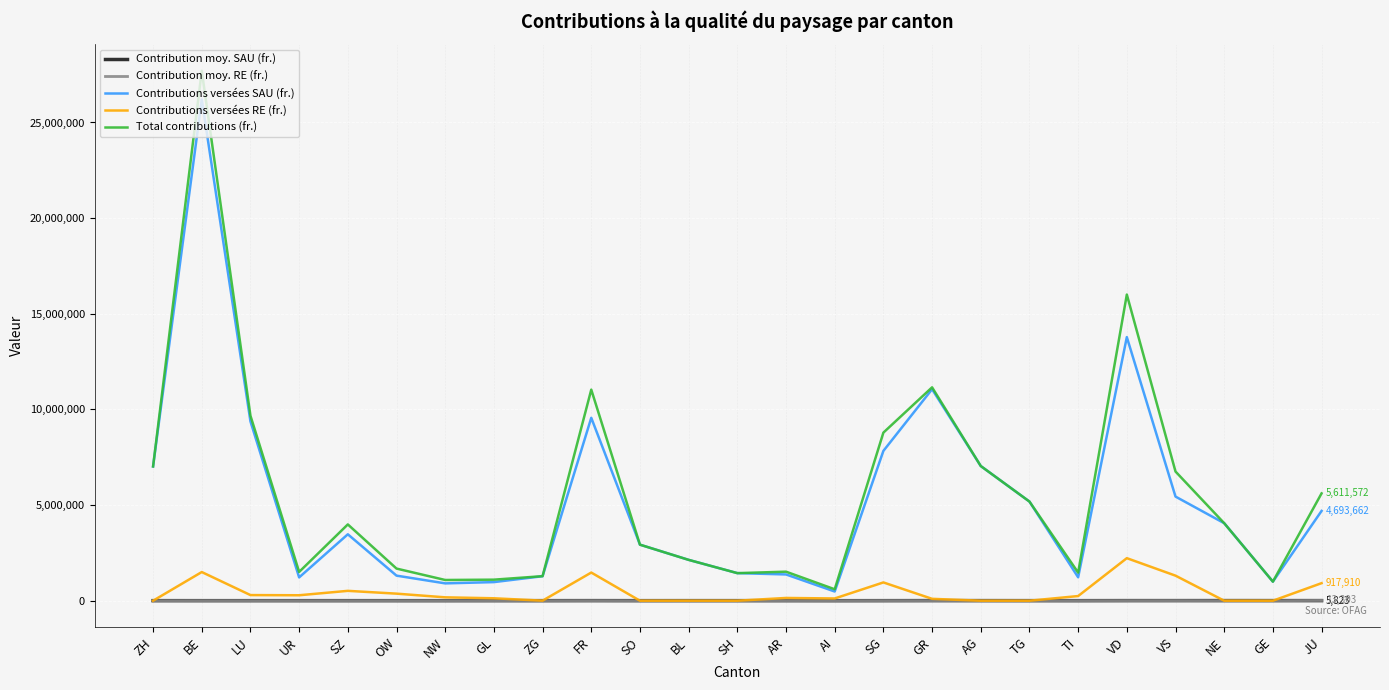

What is the highest value of the Total contributions (fr.) series?

27699675